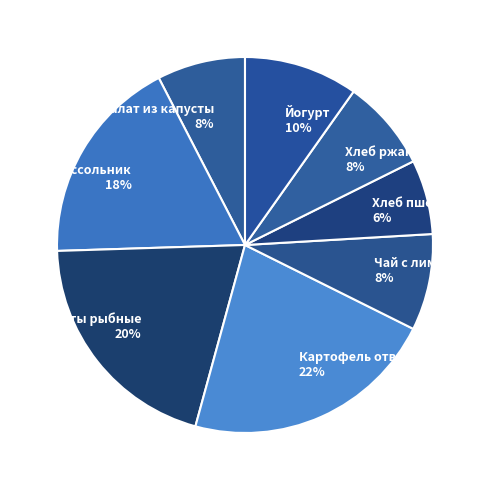

Do Йогурт and Рассольник together represent more than half of the pie?

No